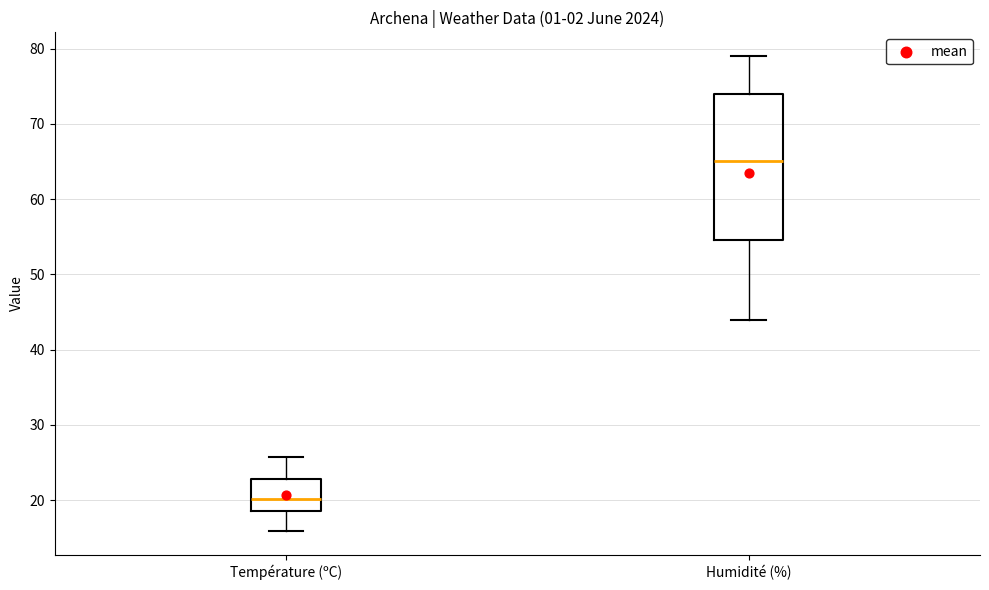

Where does the upper whisker of the box for Humidité (%) end on the y-axis? The values are not printed on the chart, so give them approximately, as read against the axis.

79